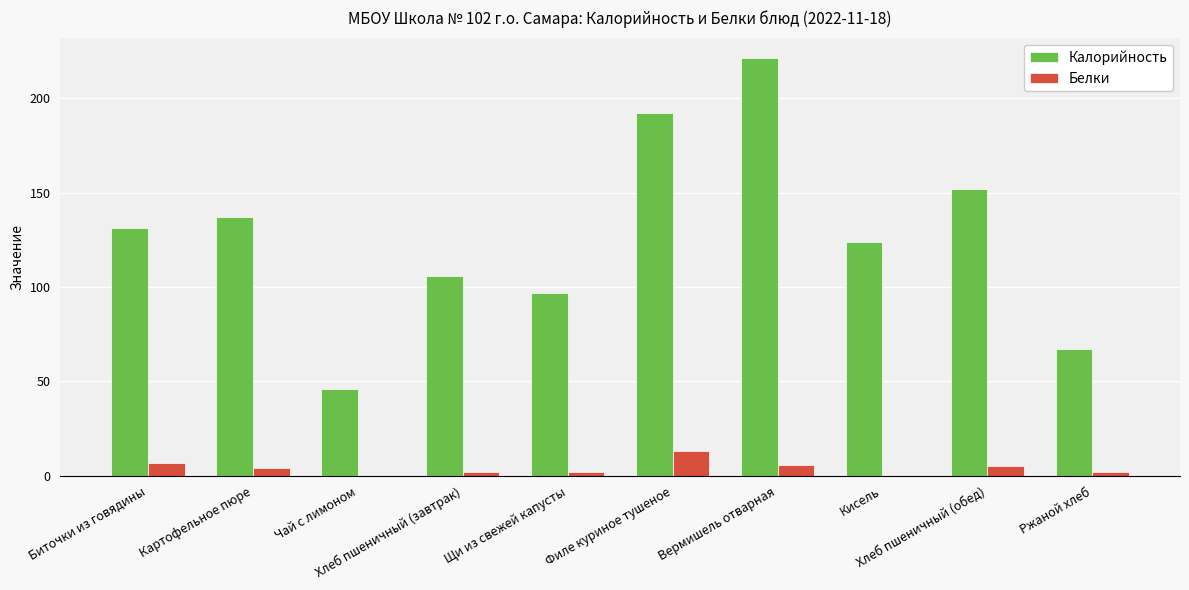

Which series has the widest spread of values?

Калорийность